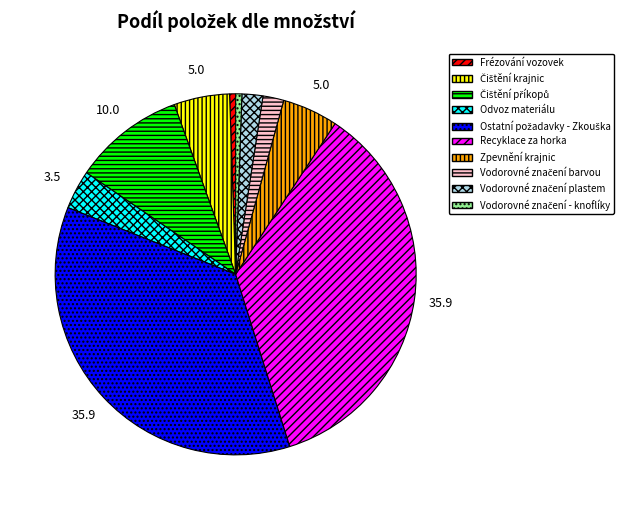

The Zpevnění krajnic slice represents 17% of the pie. True or false?

False